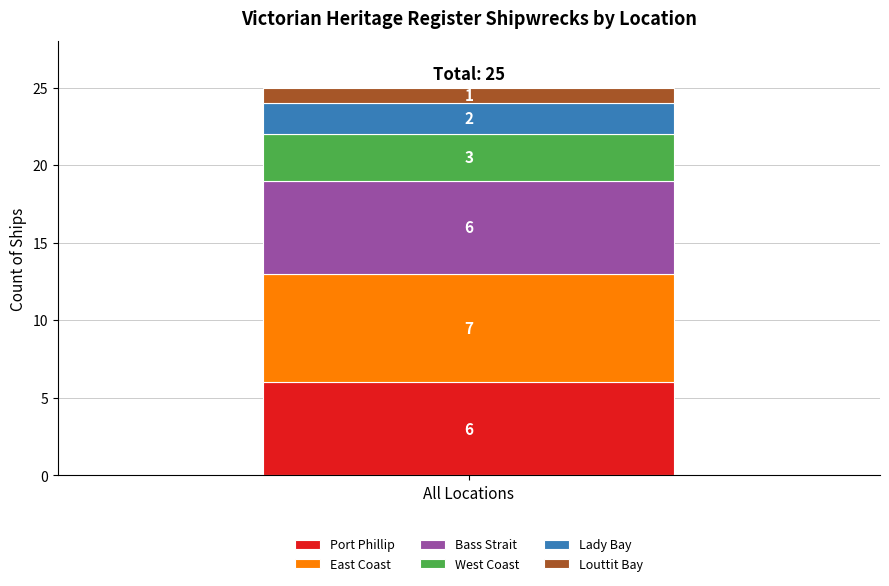

How many distinct data groups are displayed?

6